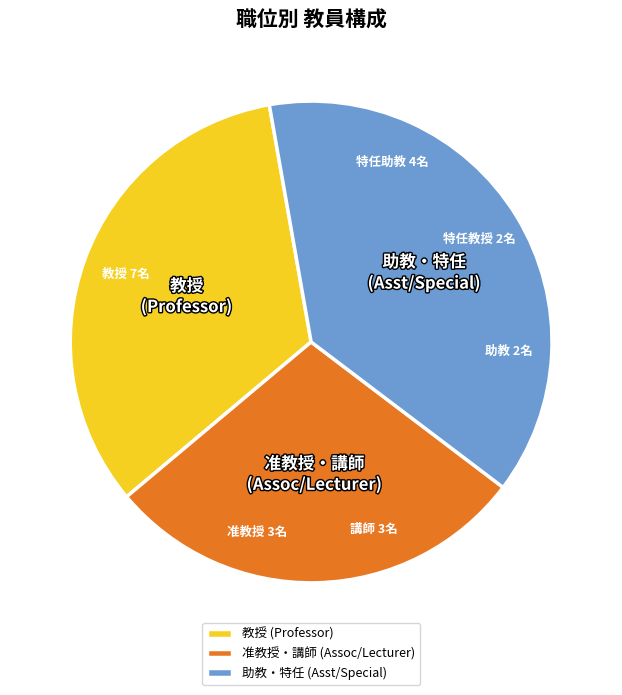

How many slices are in this pie chart?

3